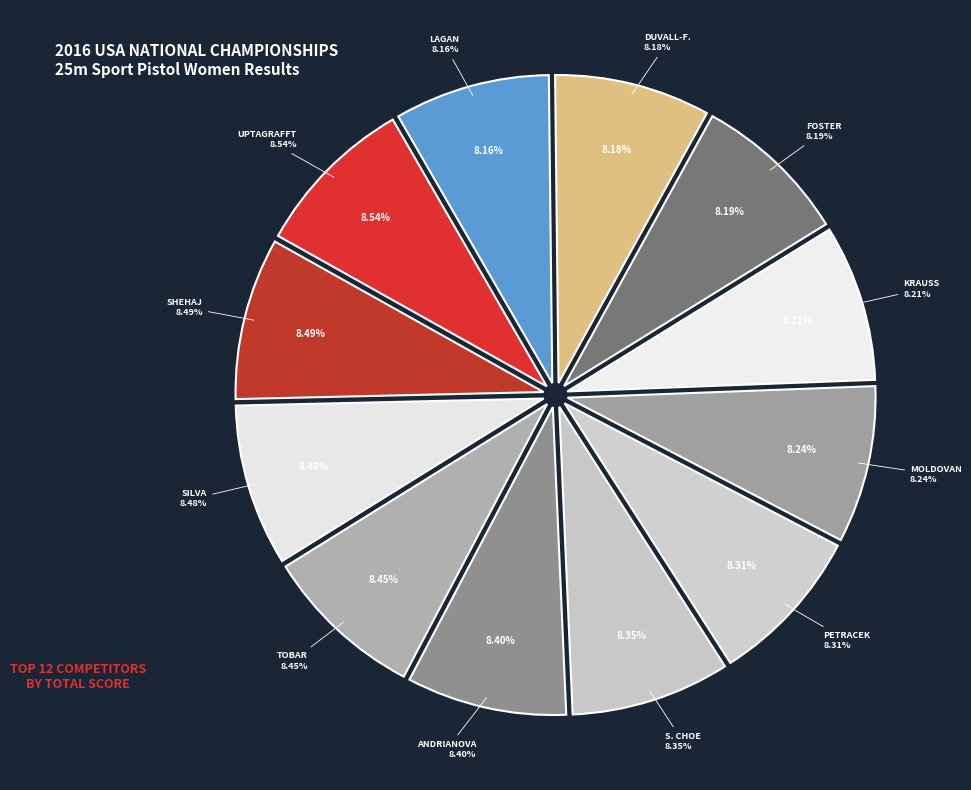

Is there a majority slice in this chart?

No